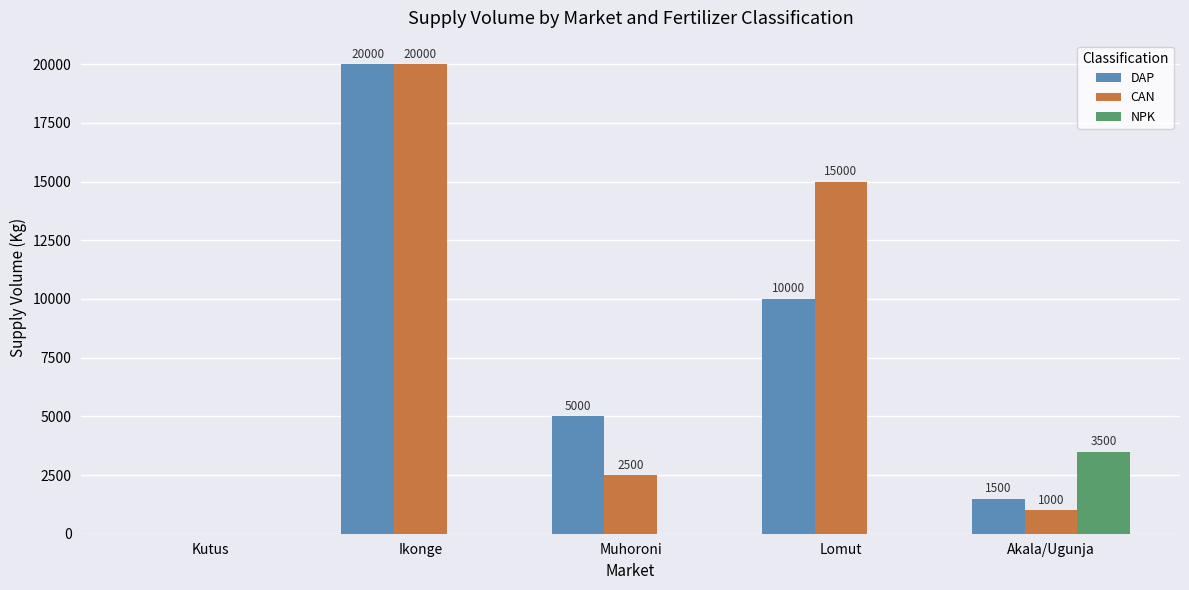

Between Kutus and Muhoroni, which series saw the biggest shift?

DAP